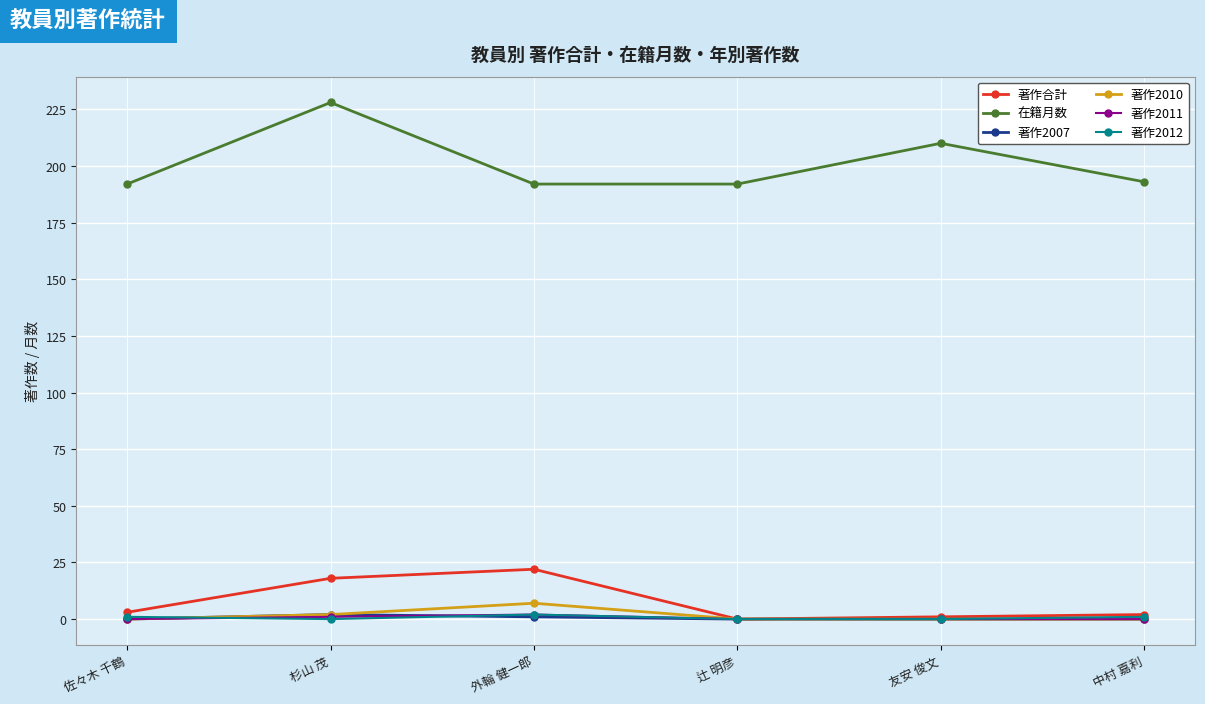

What is the approximate value of 著作2012 at 佐々木 千鶴?

1